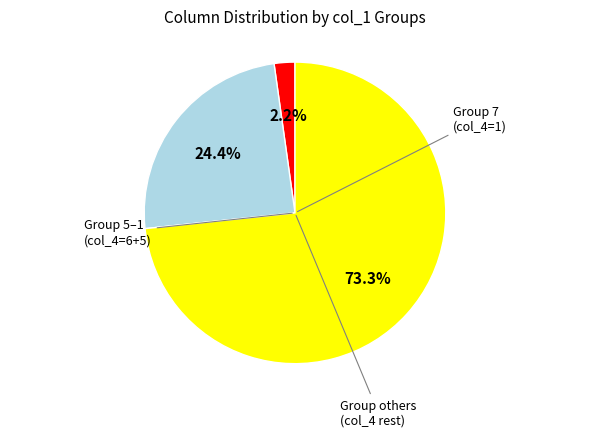

To the nearest percent, what is the difference between the largest and smallest slice percentages?

71%